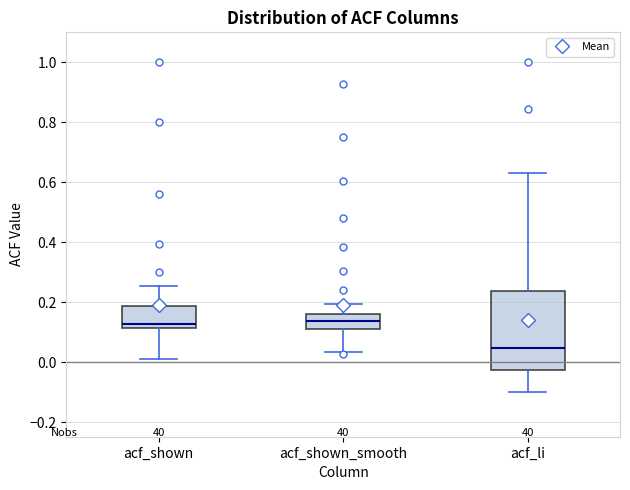

Reading left to right, read every box against the y-axis: the position of its median line, the range the box covers, and the ends of its whiskers. The values are not printed on the chart, so give them approximately, as read against the axis.

acf_shown: median 0.12 (just above the box's lower edge), box 0.12 to 0.18, whiskers 0.02 to 0.26
acf_shown_smooth: median 0.14, box 0.10 to 0.16, whiskers 0.04 to 0.20
acf_li: median 0.04, box -0.02 to 0.24, whiskers -0.10 to 0.64